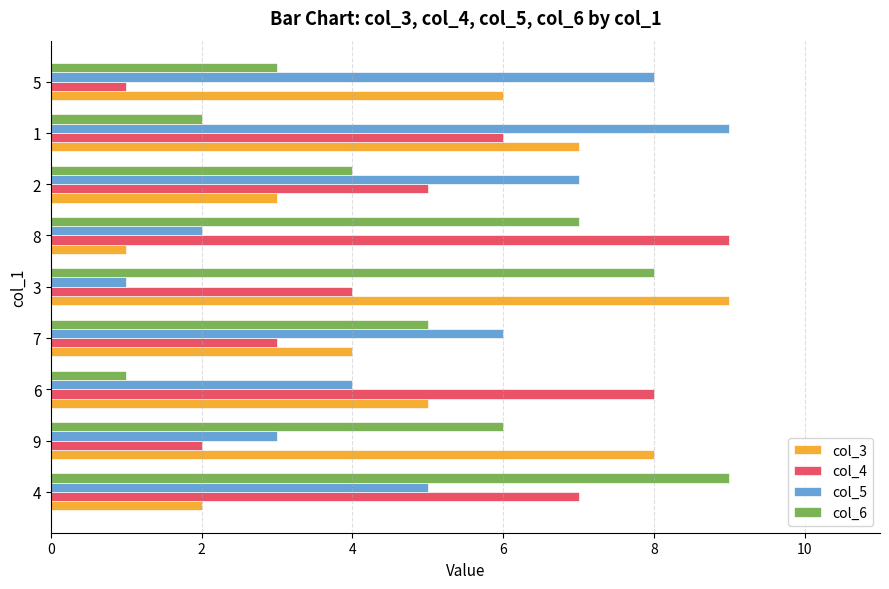

True or false: col_5 has a value of 4 at 6.

True